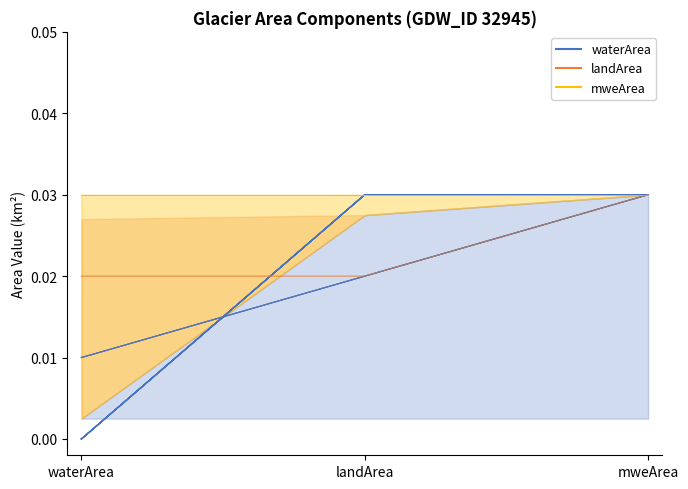

The waterArea series shows -0.0 at waterArea. True or false?

False